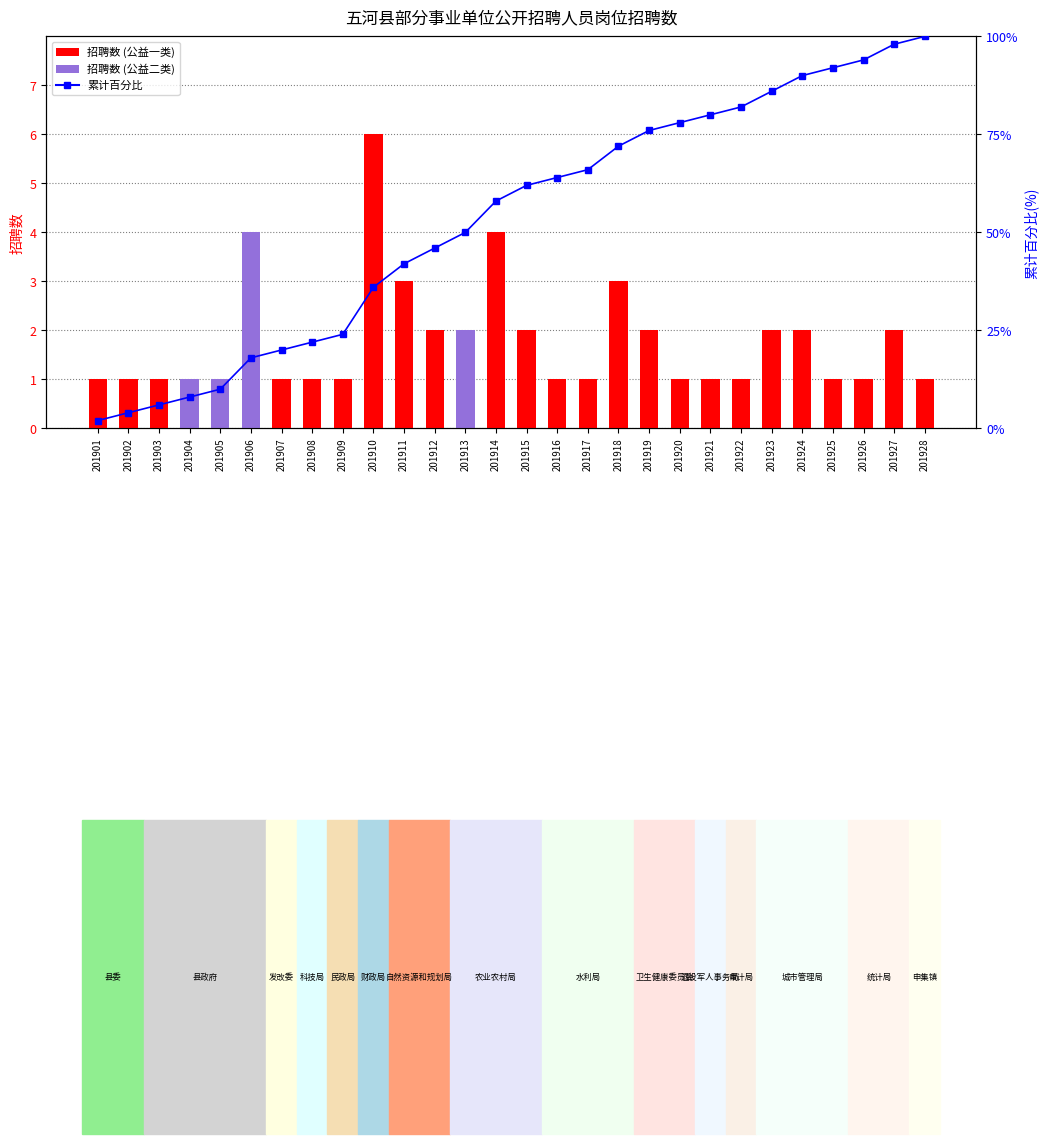

What is the maximum value shown in the chart?

100.0